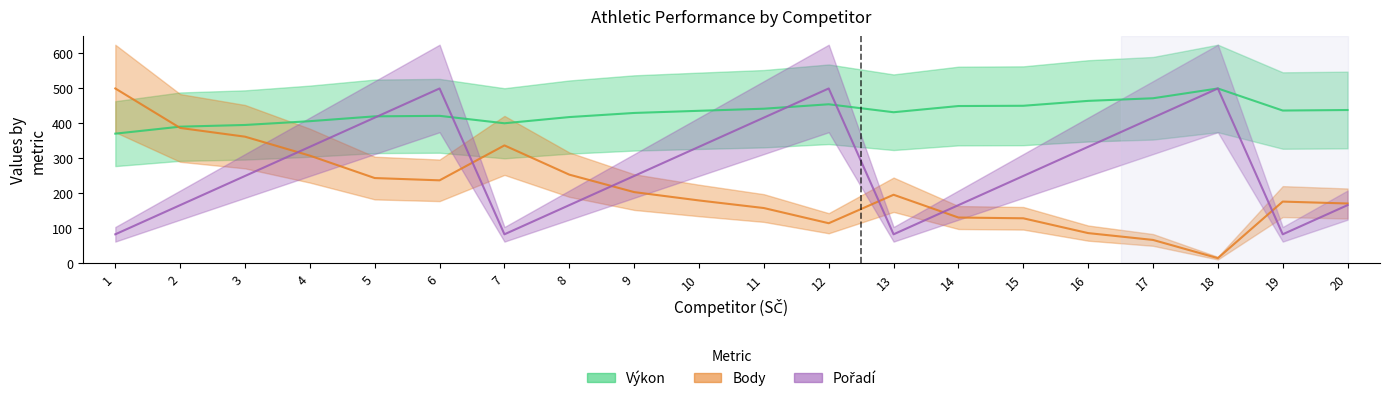

What are all the series names shown in the legend?

Výkon, Body, Pořadí